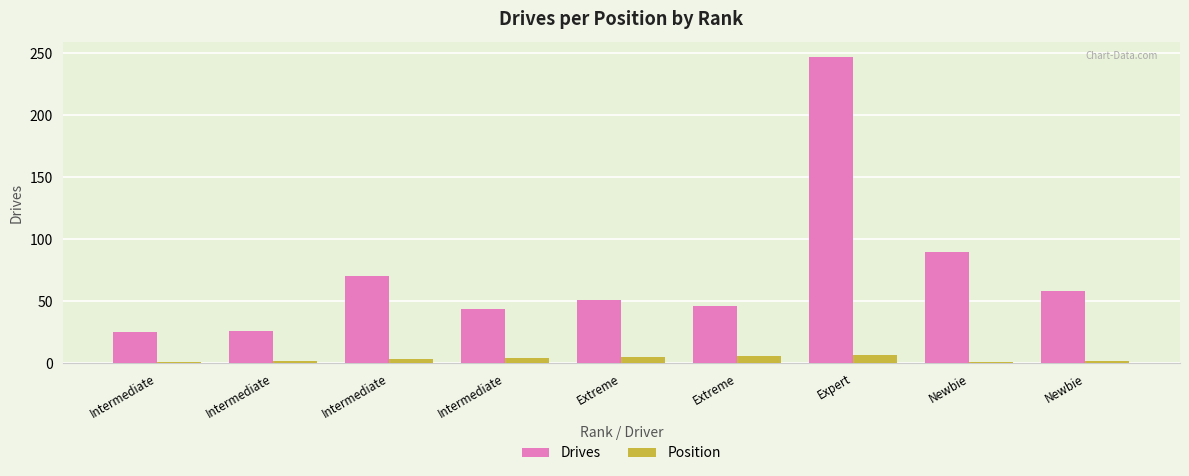

How many groups of bars are there?

9